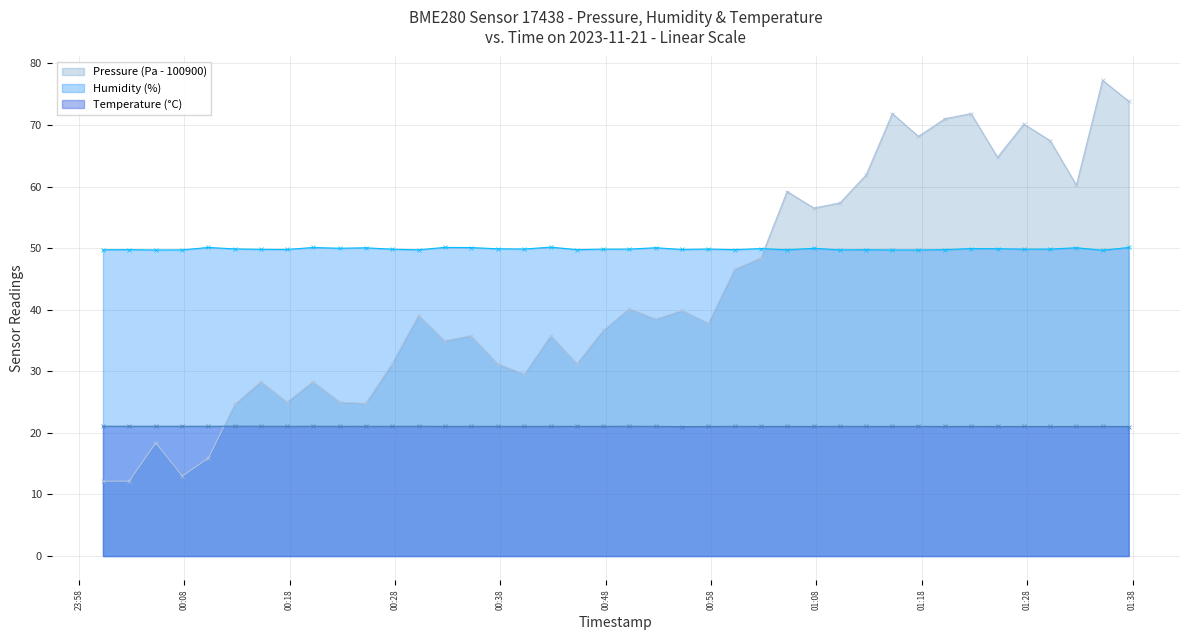

Does the chart display data point markers on the line(s)?

Yes